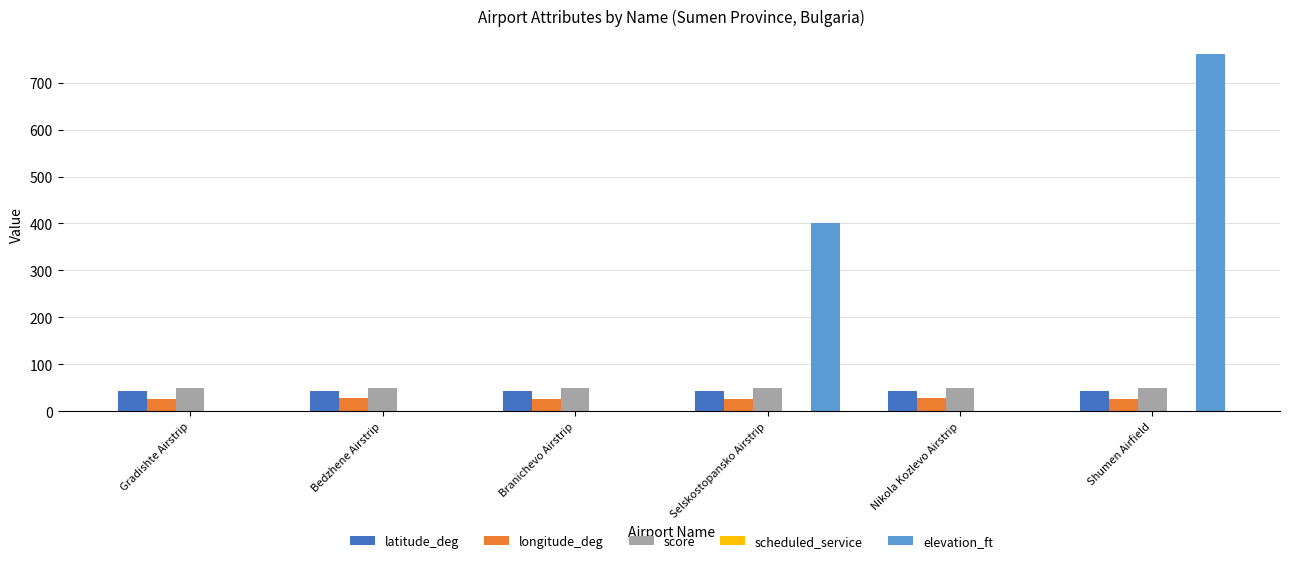

What is the highest value of the latitude_deg series?

43.7